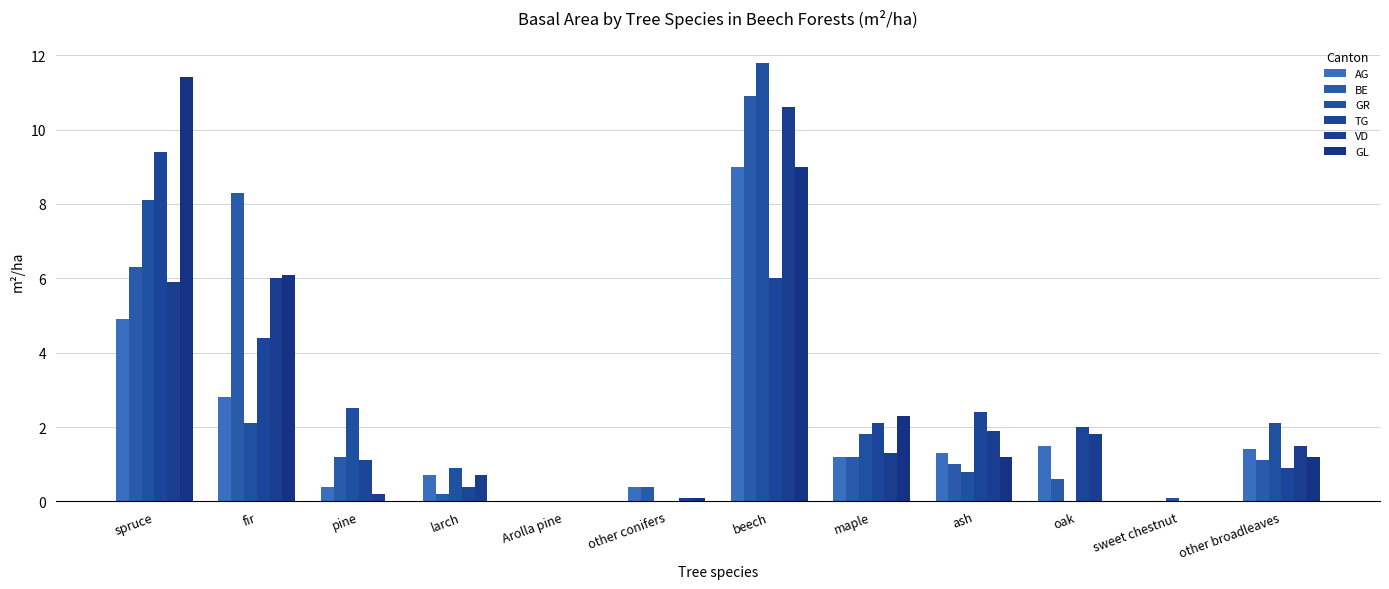

Is it true that VD equals 1.8 at oak?

True